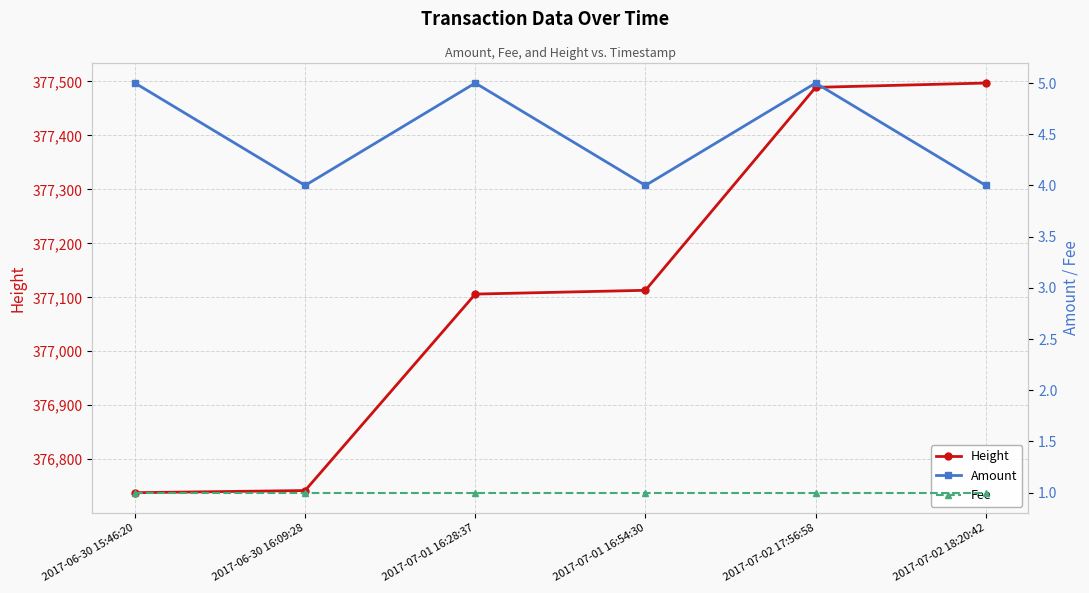

How many interior local peaks does the Amount series have?

2